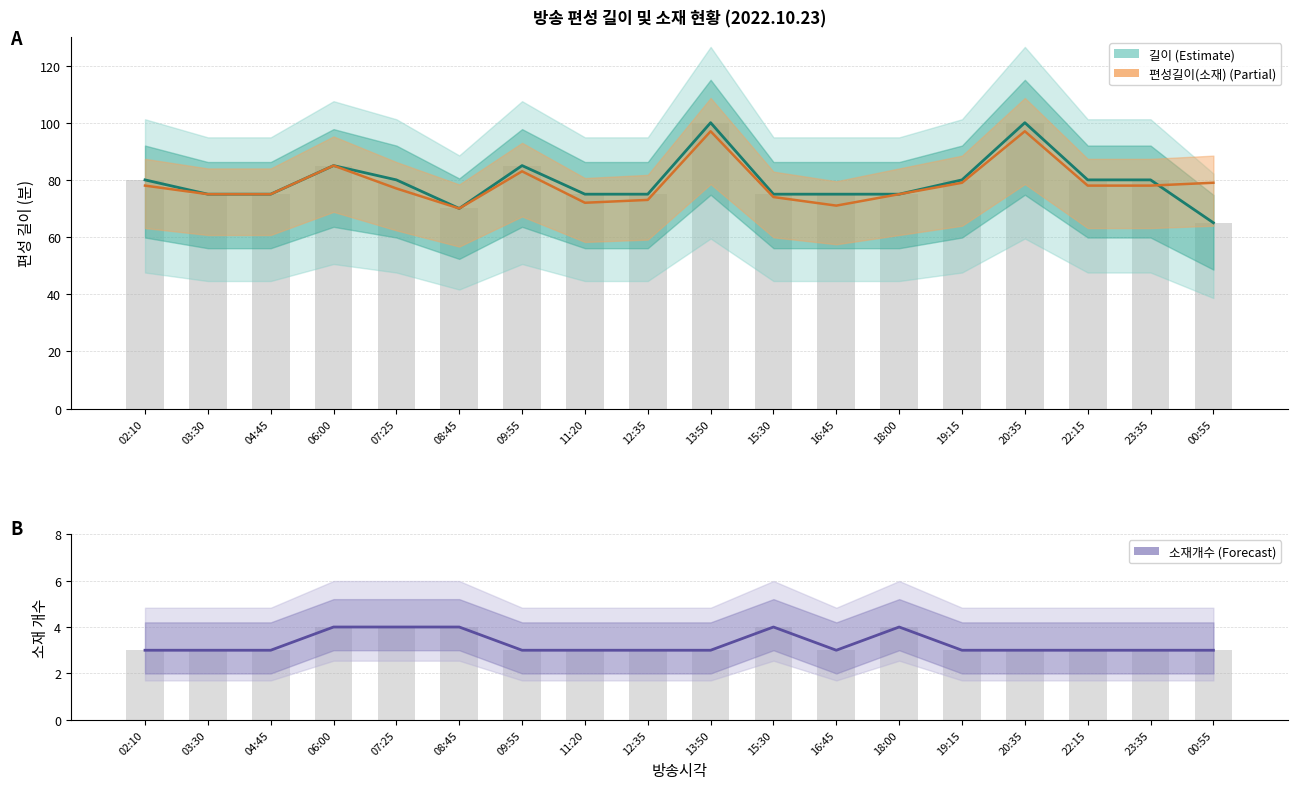

At which label does 편성길이(소재) reach its minimum?

08:45